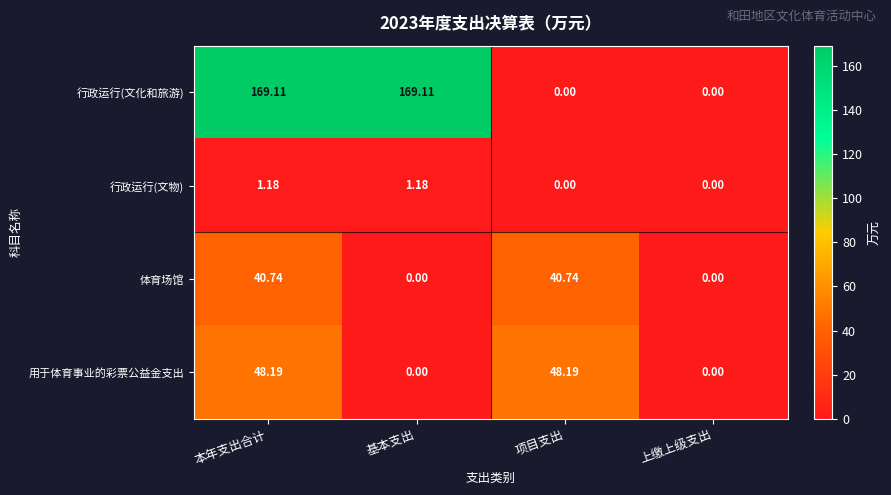

Count the number of categories in the chart.

4